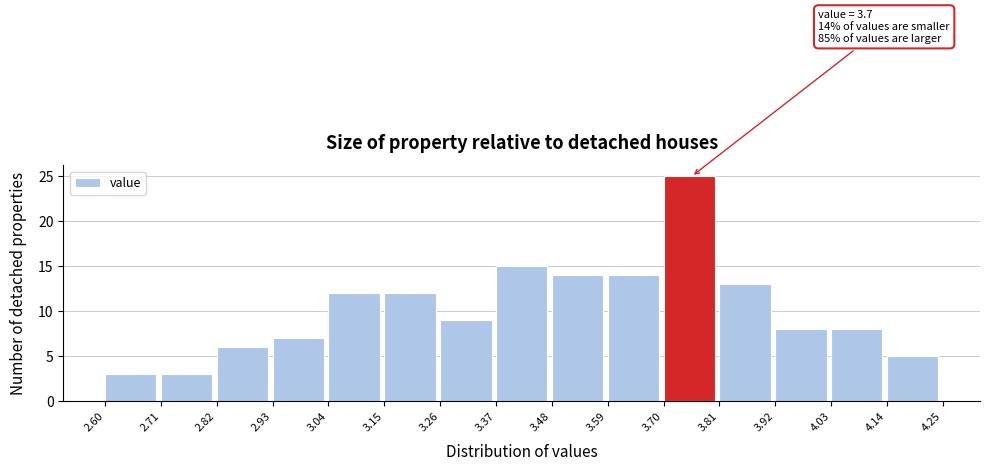

Which range on the x-axis has the tallest bar?

3.70 to 3.81